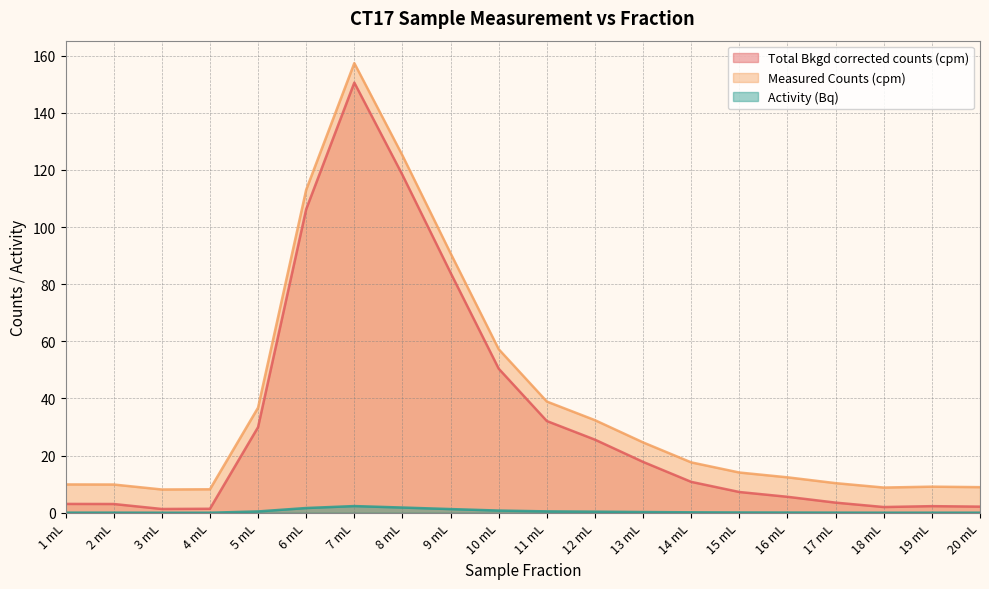

What is the sum of the Total Bkgd corrected counts (cpm) values at 20 mL and 16 mL?

7.7